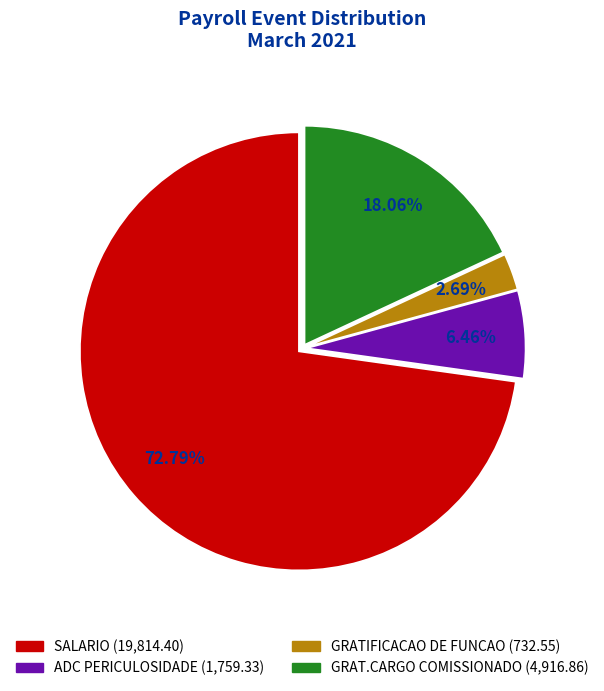

To the nearest percent, what portion does SALARIO represent?

73%